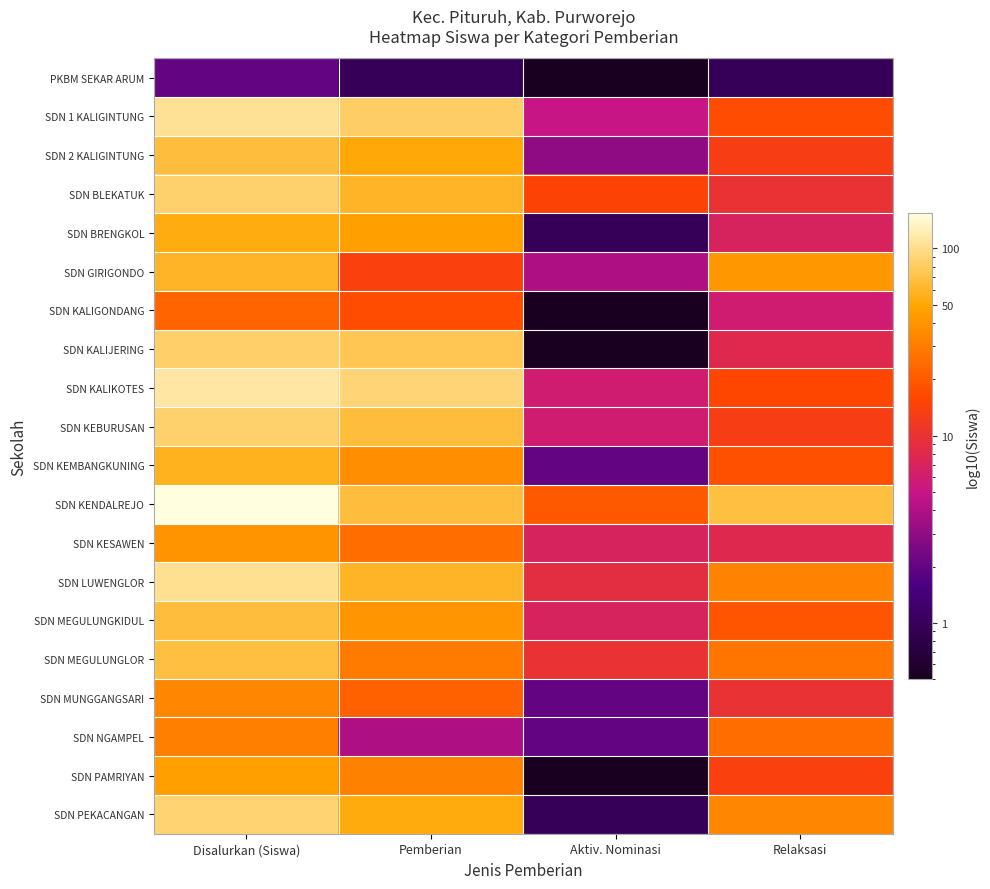

Reading left to right, extract all data points from this chart.

PKBM SEKAR ARUM: Disalurkan (Siswa)=2.0	Pemberian=1.0	Aktiv. Nominasi=0.5	Relaksasi=1.0
SDN 1 KALIGINTUNG: Disalurkan (Siswa)=104.0	Pemberian=82.0	Aktiv. Nominasi=5.0	Relaksasi=17.0
SDN 2 KALIGINTUNG: Disalurkan (Siswa)=67.0	Pemberian=51.0	Aktiv. Nominasi=3.0	Relaksasi=13.0
SDN BLEKATUK: Disalurkan (Siswa)=85.0	Pemberian=60.0	Aktiv. Nominasi=15.0	Relaksasi=10.0
SDN BRENGKOL: Disalurkan (Siswa)=54.0	Pemberian=46.0	Aktiv. Nominasi=1.0	Relaksasi=7.0
SDN GIRIGONDO: Disalurkan (Siswa)=60.0	Pemberian=14.0	Aktiv. Nominasi=4.0	Relaksasi=42.0
SDN KALIGONDANG: Disalurkan (Siswa)=23.0	Pemberian=17.0	Aktiv. Nominasi=0.5	Relaksasi=6.0
SDN KALIJERING: Disalurkan (Siswa)=83.0	Pemberian=75.0	Aktiv. Nominasi=0.5	Relaksasi=8.0
SDN KALIKOTES: Disalurkan (Siswa)=111.0	Pemberian=89.0	Aktiv. Nominasi=6.0	Relaksasi=16.0
SDN KEBURUSAN: Disalurkan (Siswa)=86.0	Pemberian=67.0	Aktiv. Nominasi=6.0	Relaksasi=13.0
SDN KEMBANGKUNING: Disalurkan (Siswa)=57.0	Pemberian=37.0	Aktiv. Nominasi=2.0	Relaksasi=18.0
SDN KENDALREJO: Disalurkan (Siswa)=155.0	Pemberian=67.0	Aktiv. Nominasi=20.0	Relaksasi=68.0
SDN KESAWEN: Disalurkan (Siswa)=40.0	Pemberian=25.0	Aktiv. Nominasi=7.0	Relaksasi=8.0
SDN LUWENGLOR: Disalurkan (Siswa)=102.0	Pemberian=60.0	Aktiv. Nominasi=9.0	Relaksasi=33.0
SDN MEGULUNGKIDUL: Disalurkan (Siswa)=67.0	Pemberian=41.0	Aktiv. Nominasi=7.0	Relaksasi=19.0
SDN MEGULUNGLOR: Disalurkan (Siswa)=68.0	Pemberian=30.0	Aktiv. Nominasi=10.0	Relaksasi=28.0
SDN MUNGGANGSARI: Disalurkan (Siswa)=34.0	Pemberian=22.0	Aktiv. Nominasi=2.0	Relaksasi=10.0
SDN NGAMPEL: Disalurkan (Siswa)=31.0	Pemberian=4.0	Aktiv. Nominasi=2.0	Relaksasi=25.0
SDN PAMRIYAN: Disalurkan (Siswa)=46.0	Pemberian=32.0	Aktiv. Nominasi=0.5	Relaksasi=14.0
SDN PEKACANGAN: Disalurkan (Siswa)=87.0	Pemberian=52.0	Aktiv. Nominasi=1.0	Relaksasi=34.0